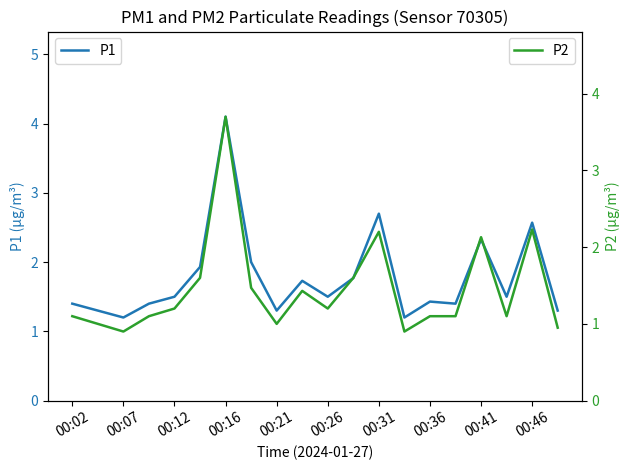

True or false: P1 has a value of 2.3 at 00:41.

True